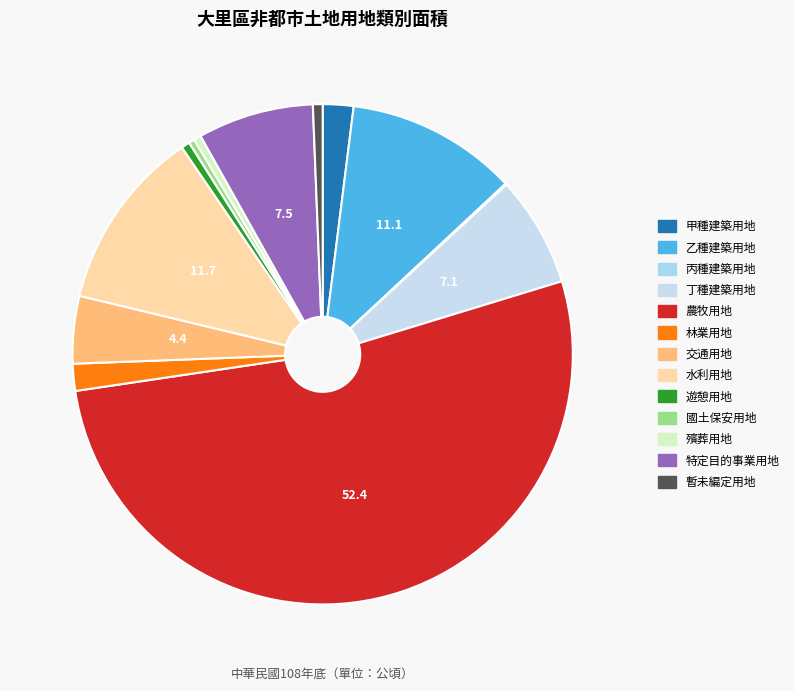

Which slice is the largest?

農牧用地